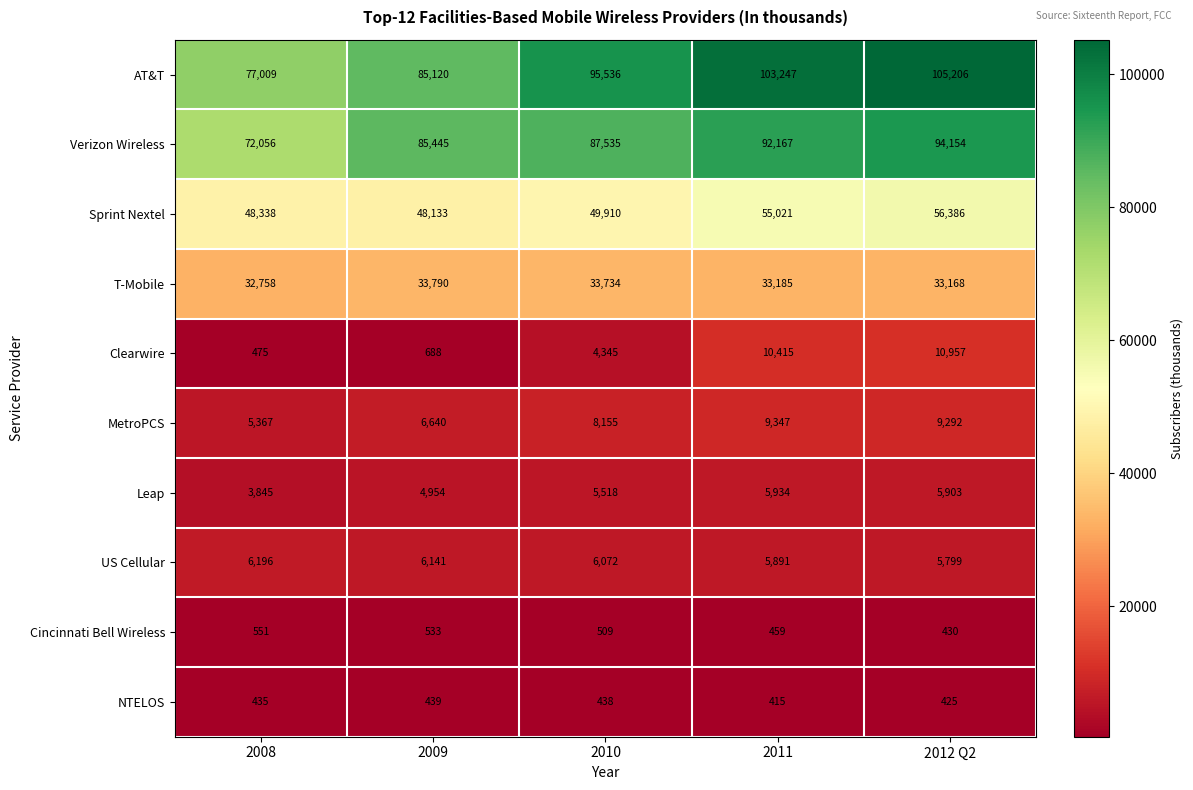

At 2010, list the series in order from largest to smallest.

AT&T, Verizon Wireless, Sprint Nextel, T-Mobile, MetroPCS, US Cellular, Leap, Clearwire, Cincinnati Bell Wireless, NTELOS